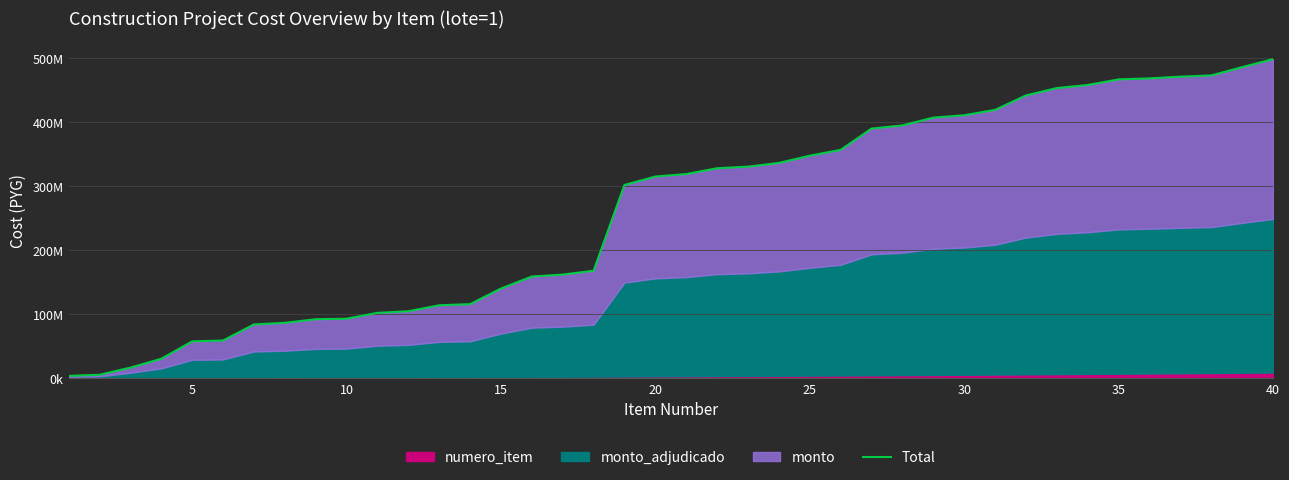

True or false: there are more than 2 points higher than both neighbors.

False